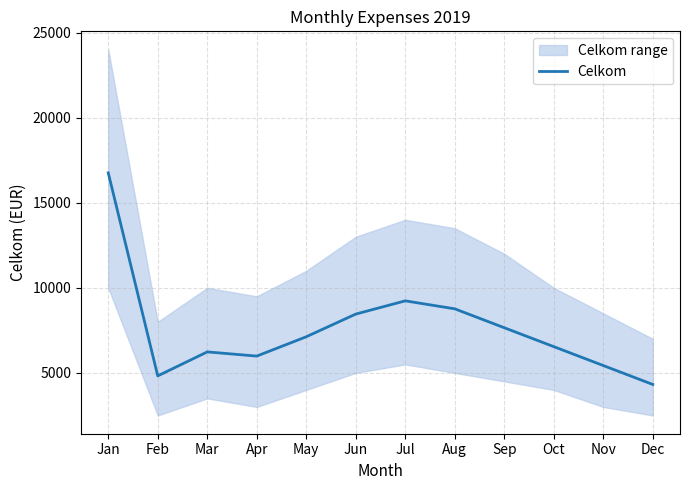

How many data points are less than 7123?

6